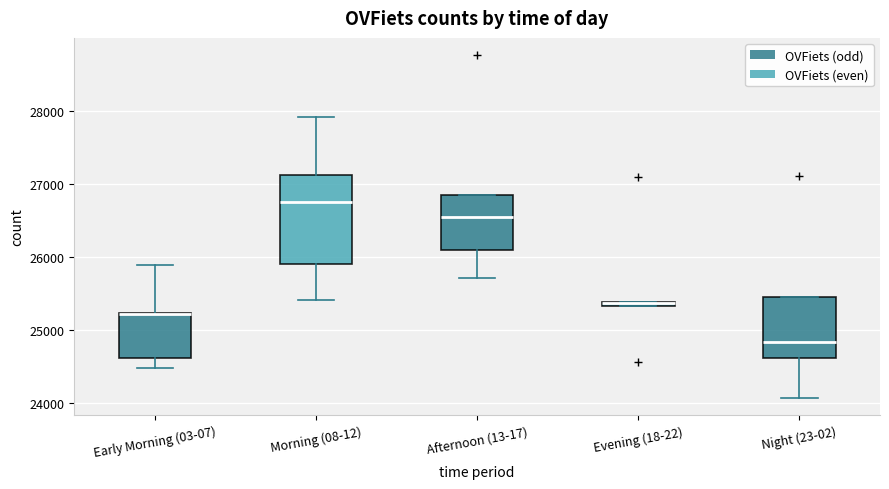

Where is the upper edge of the box for Morning (08-12) on the y-axis? The values are not printed on the chart, so give them approximately, as read against the axis.

27100